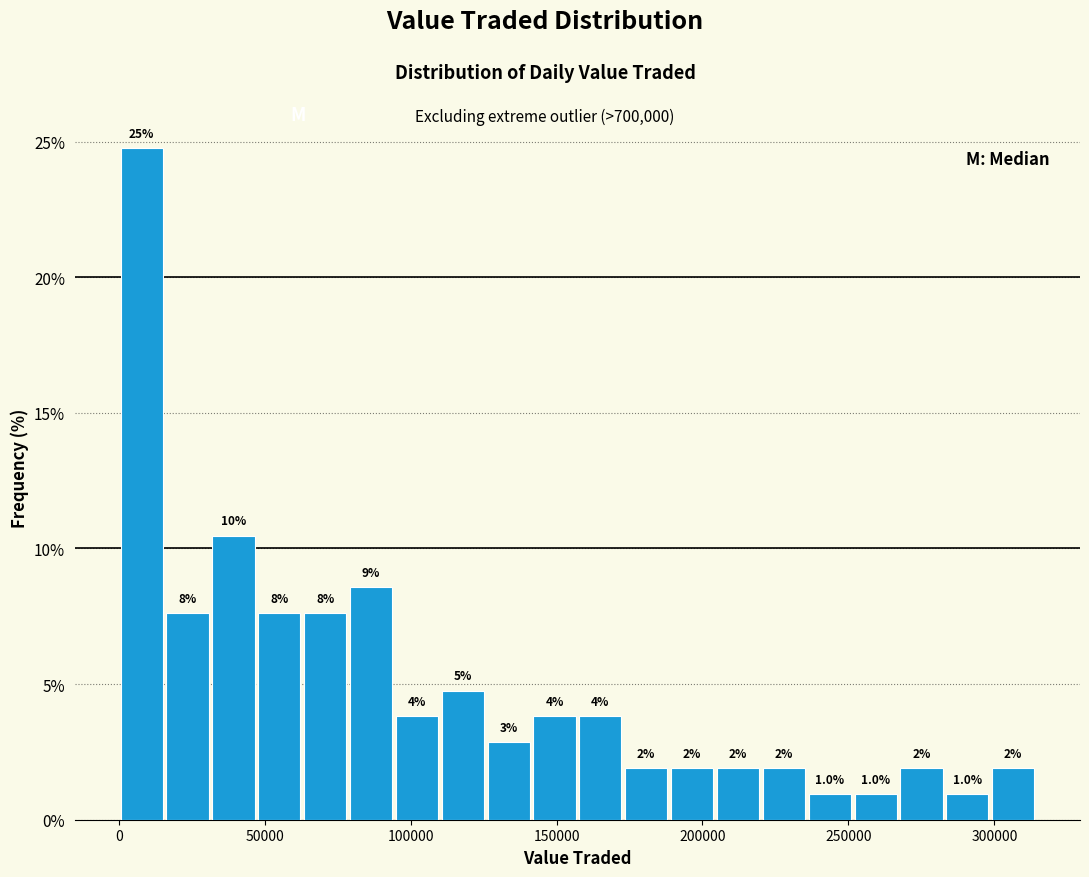

Around what value on the x-axis is the tallest bar? Give the approximate position of its centre, as read against the axis.

10000